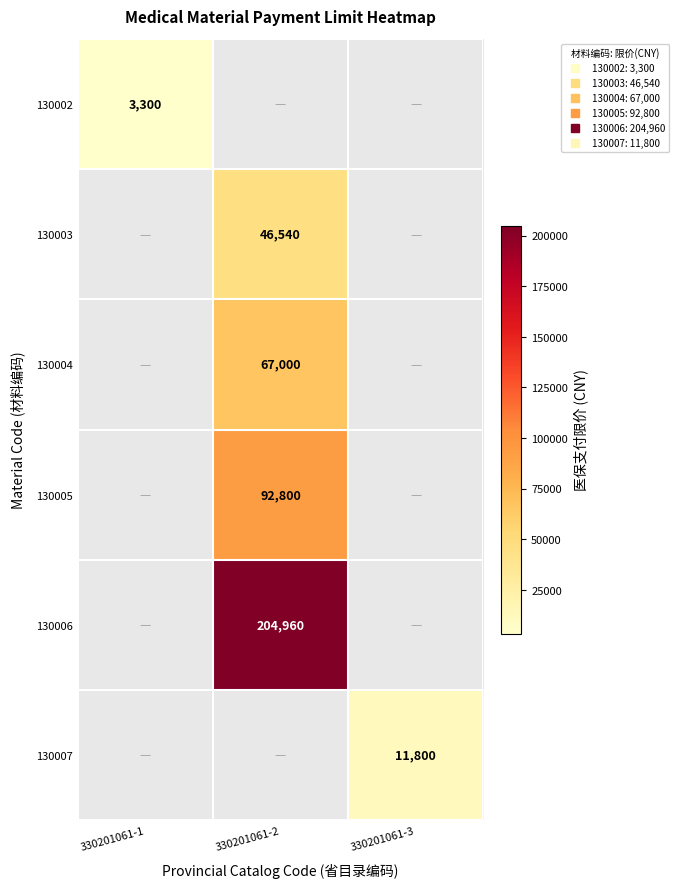

Count the number of categories in the chart.

3